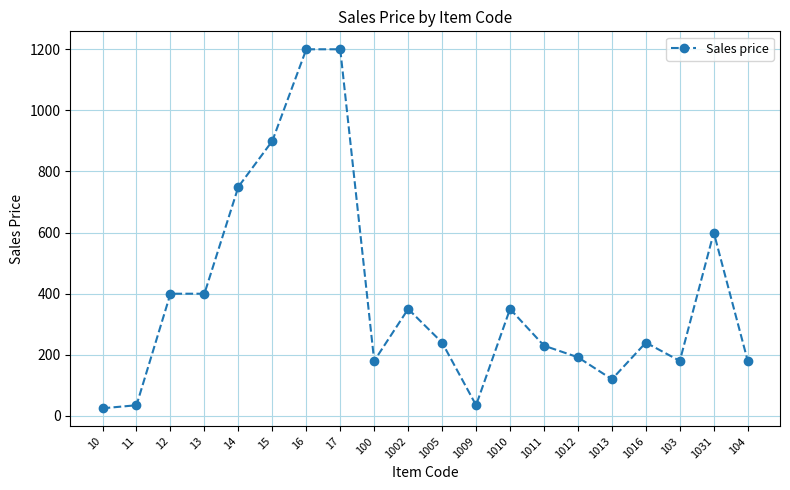

What is the minimum value shown in the chart?

25